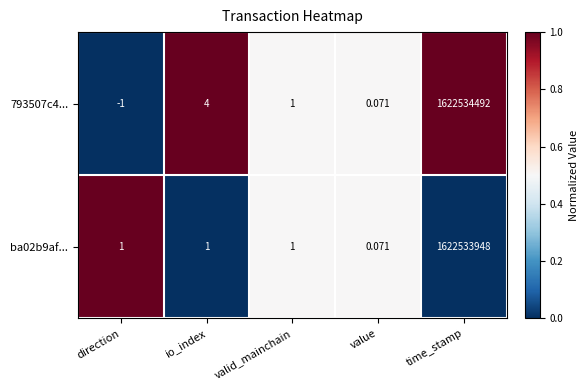

List the series in order of their overall mean, lowest first.

ba02b9af..., 793507c4...